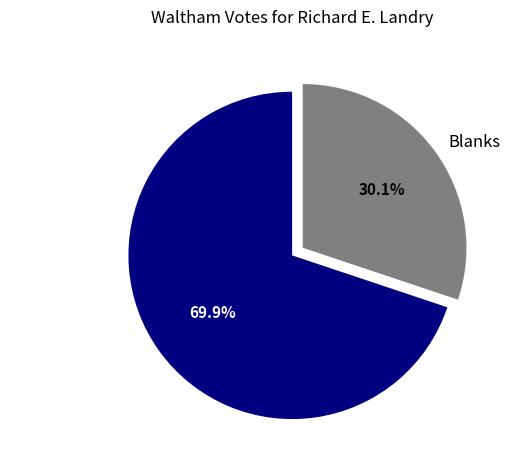

Which has a higher value, Richard E. Landry or Blanks?

Richard E. Landry